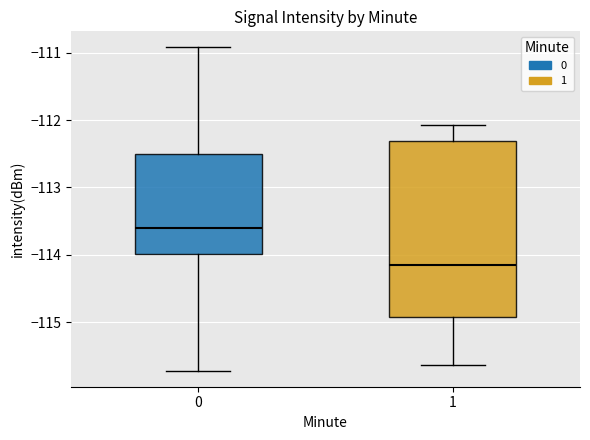

Comparing the boxes themselves (not the whiskers), which one is the tallest?

1